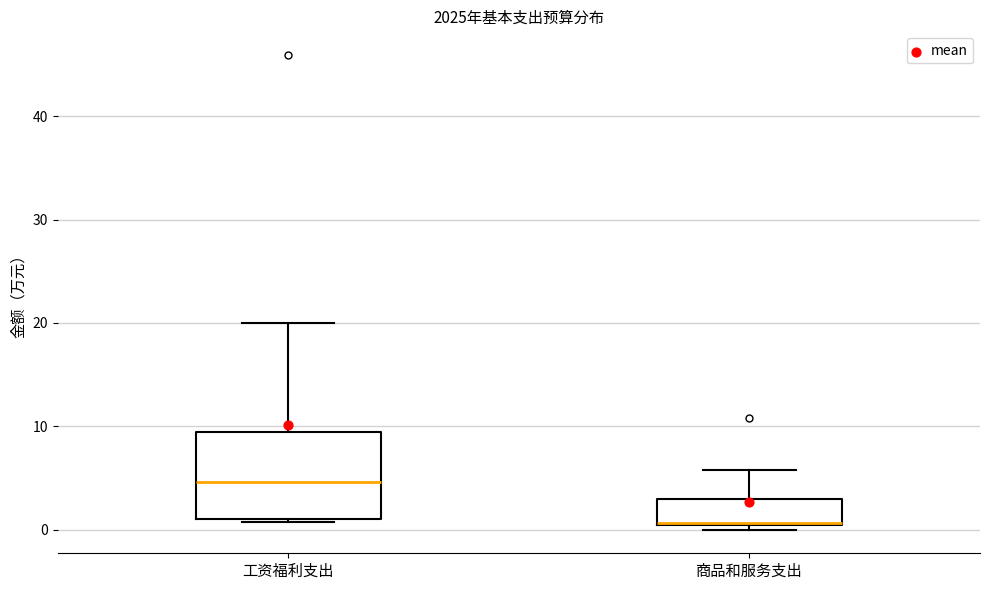

Where is the upper edge of the box for 商品和服务支出 on the y-axis? The values are not printed on the chart, so give them approximately, as read against the axis.

3